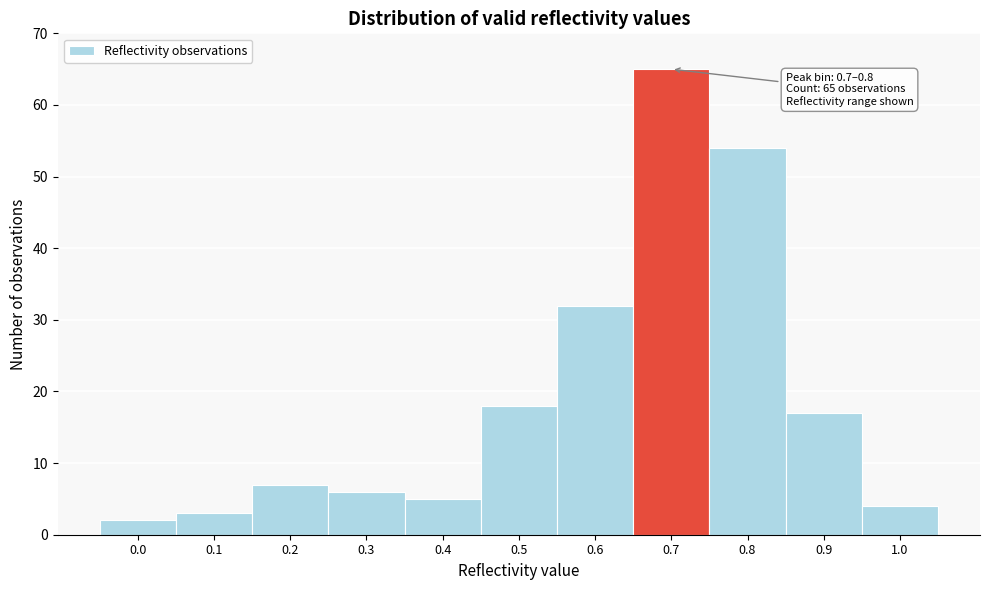

Reading left to right, transcribe all the data shown in this chart.

2	3	7	6	5	18	32	65	54	17	4